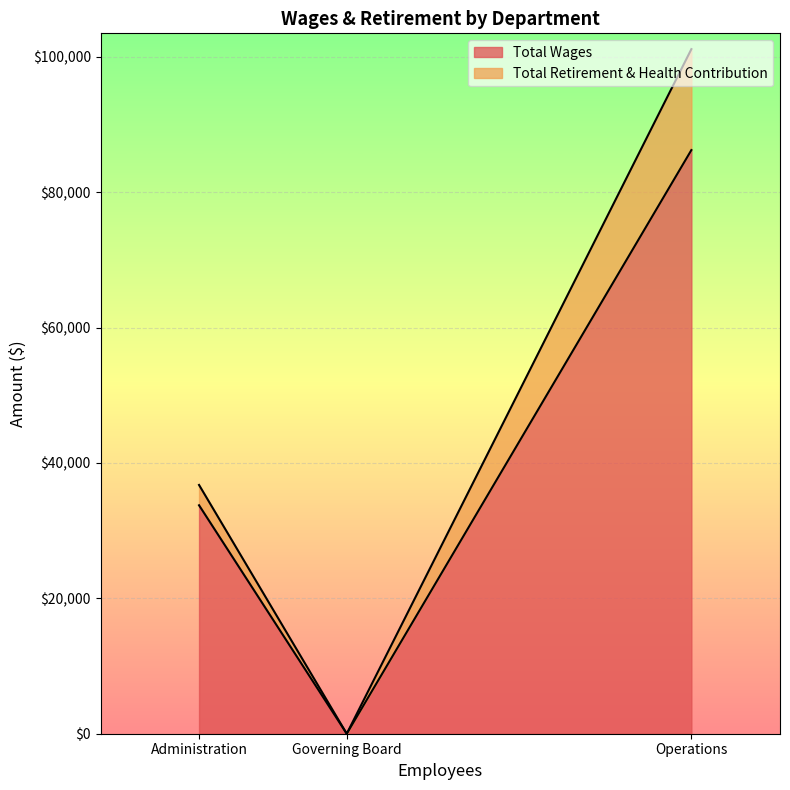

At which label does Total Wages reach its peak?

Operations